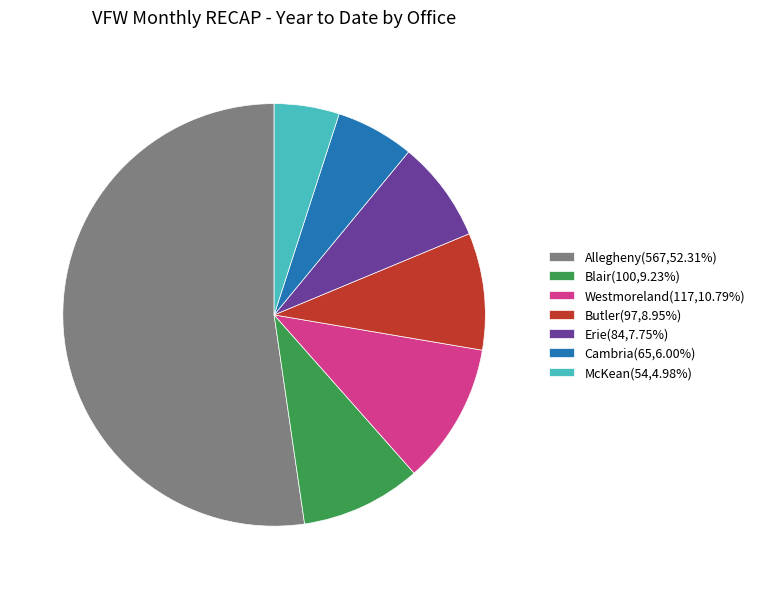

Is Allegheny the majority of the pie?

Yes